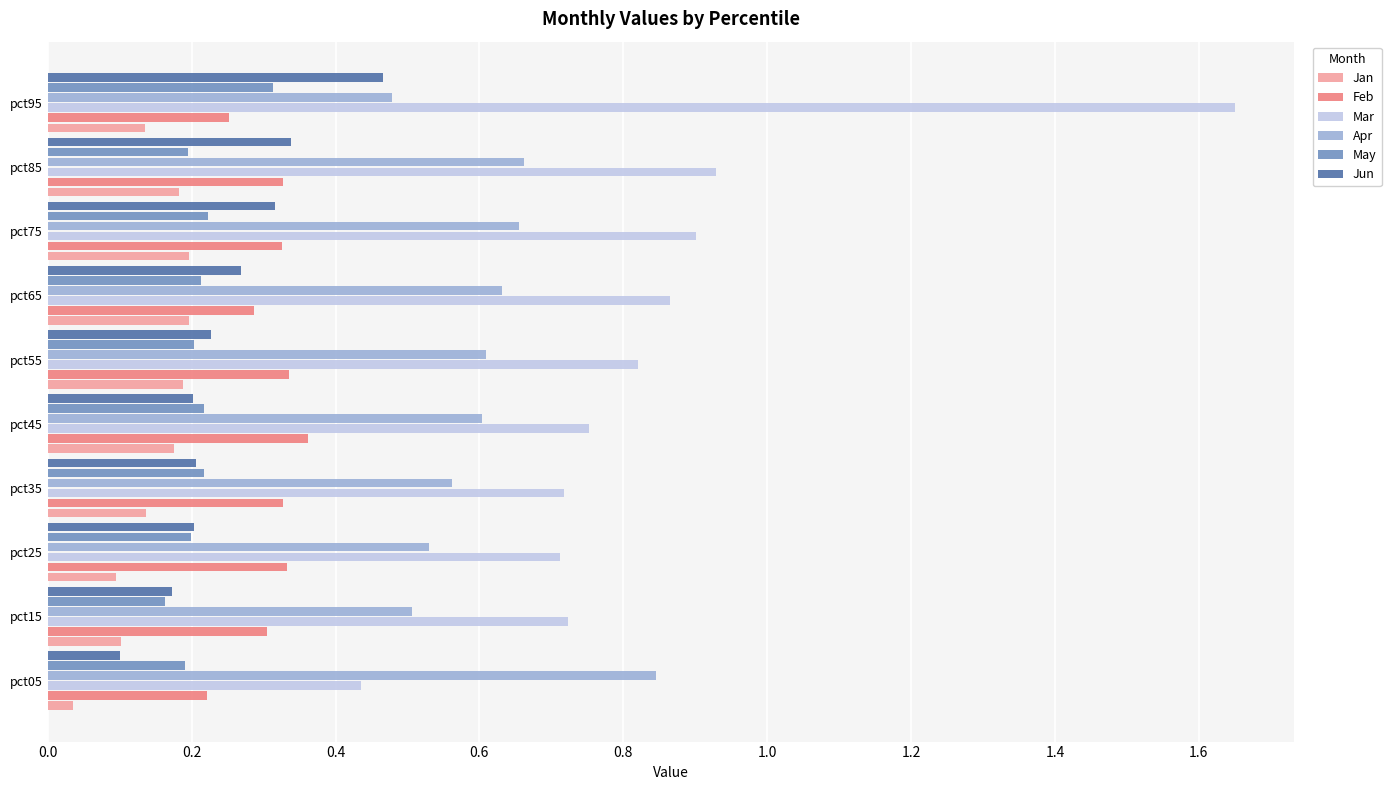

What is the sum of all Mar values?

8.5